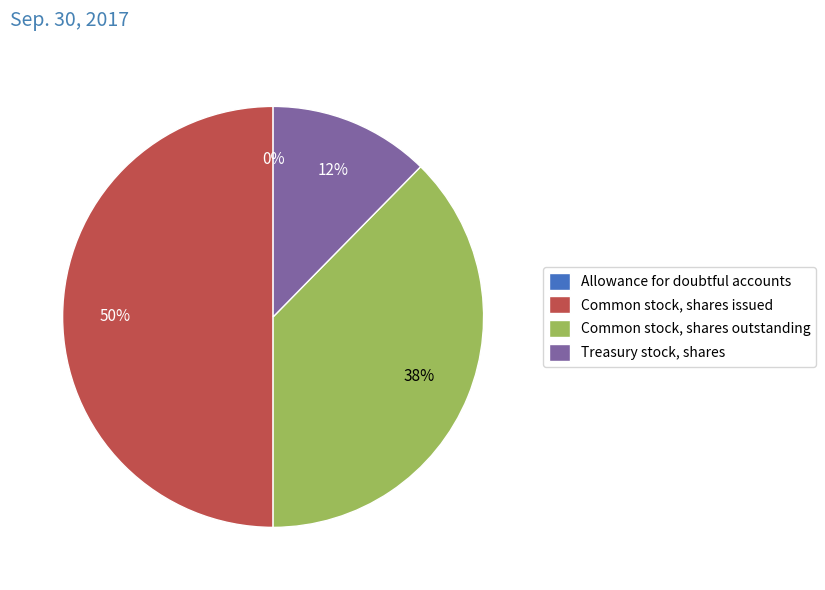

Between Treasury stock, shares and Common stock, shares outstanding, which is larger?

Common stock, shares outstanding